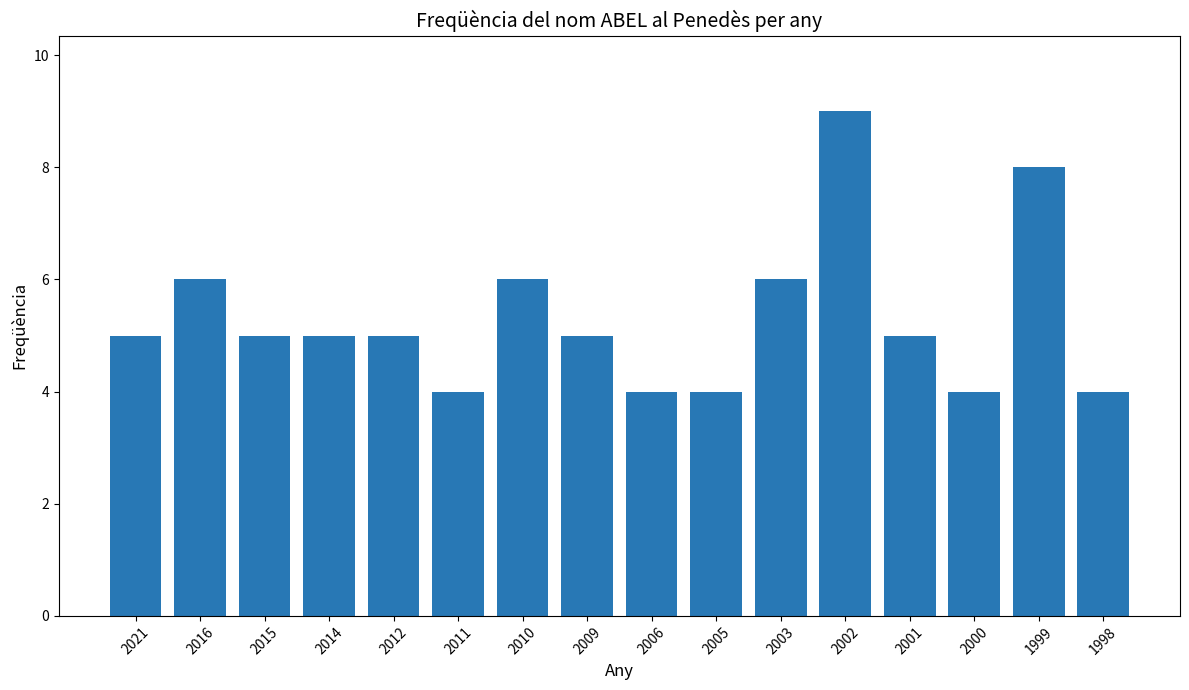

The chart shows a value of 5 at 2009. True or false?

True